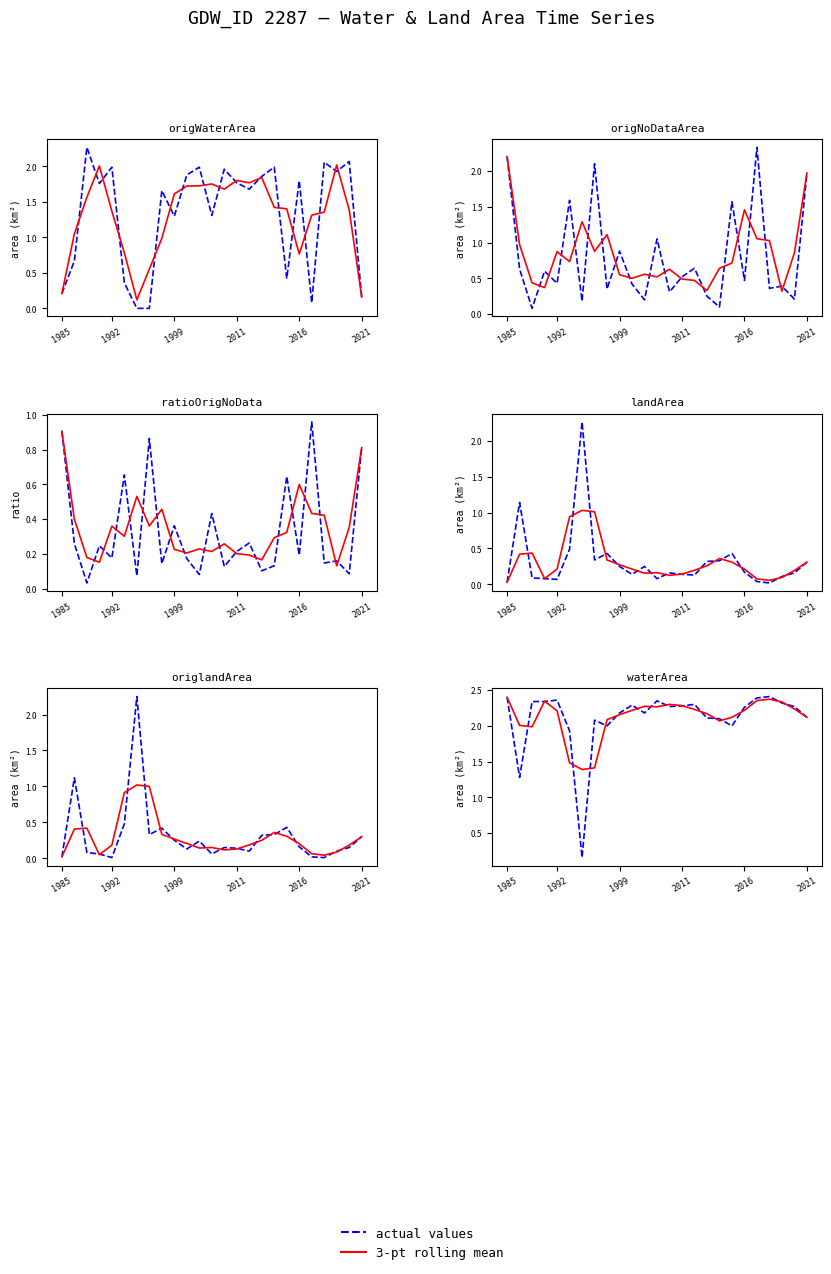

At which label does 3-pt mean reach its peak?

1985